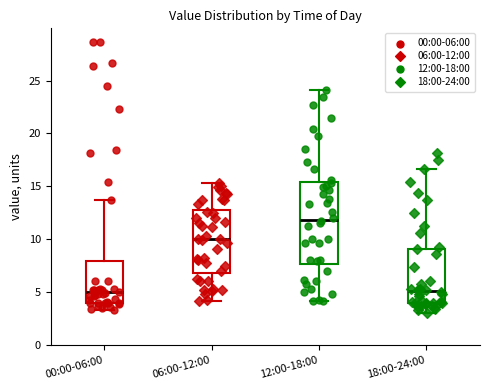

Where does the lower whisker of the box for 06:00-12:00 end on the y-axis? The values are not printed on the chart, so give them approximately, as read against the axis.

4.0